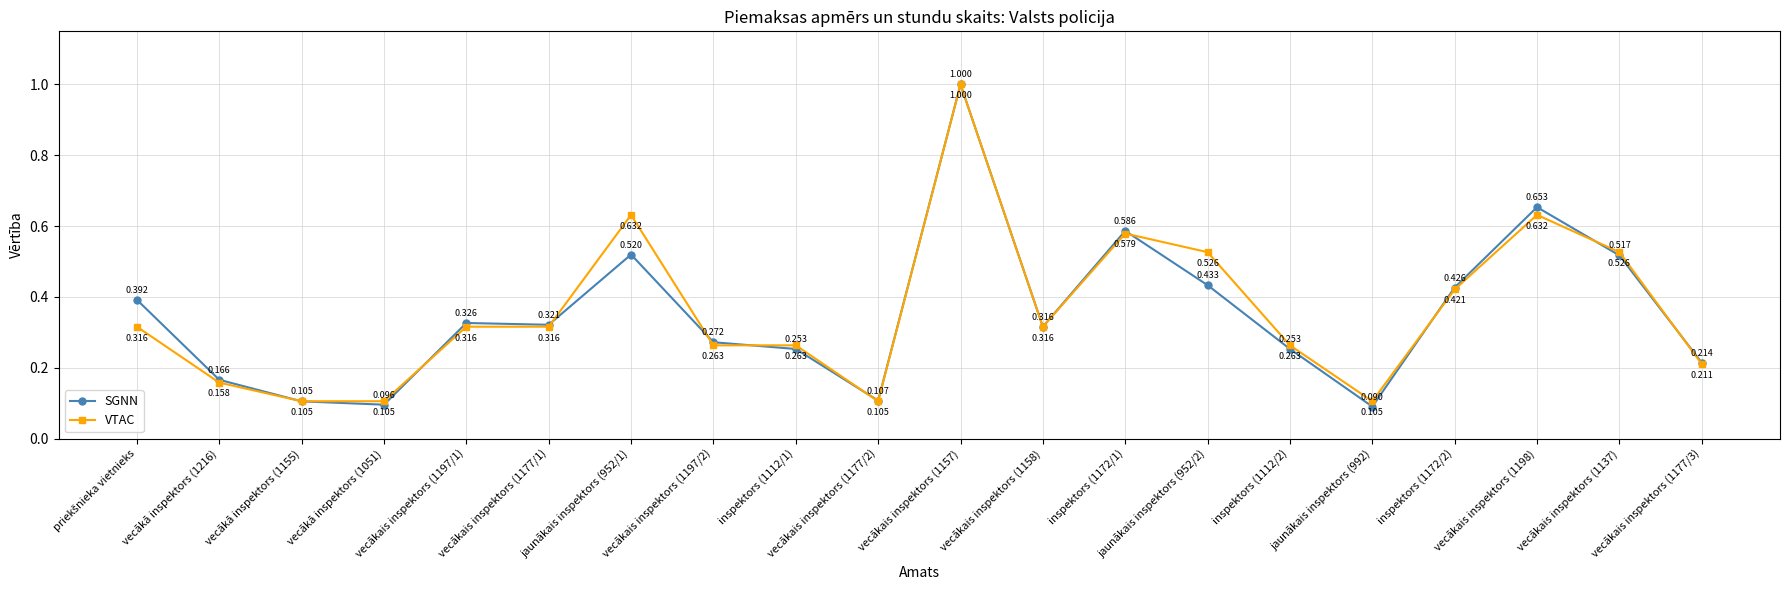

Is this an area chart (filled region under the line)?

No